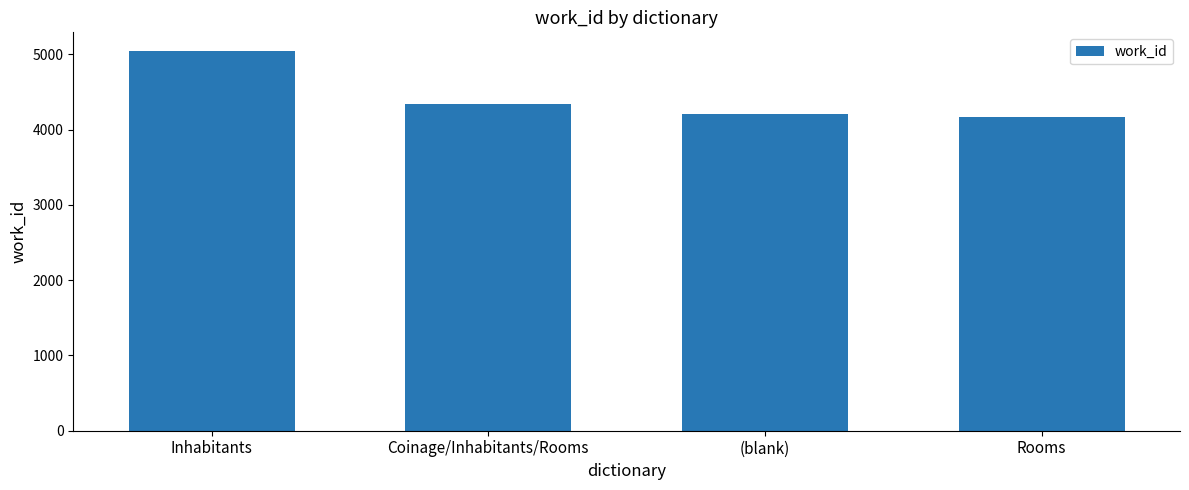

Are the bars horizontal?

No